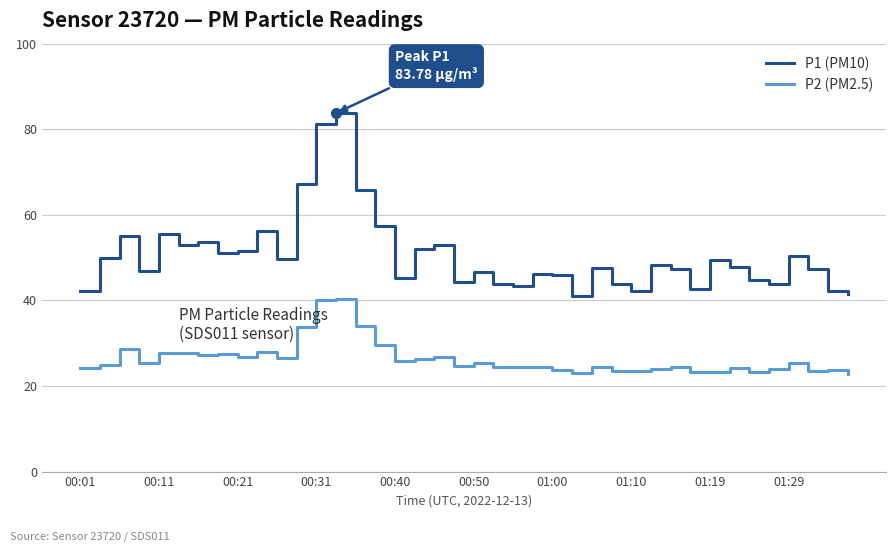

What is the lowest value of the P1 (PM10) series?

41.0